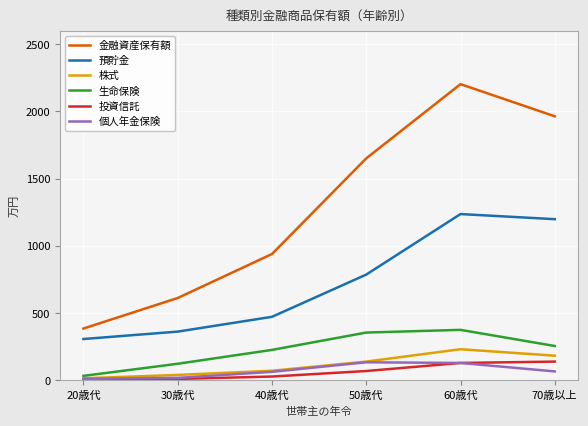

The 金融資産保有額 series shows 2202 at 60歳代. True or false?

True